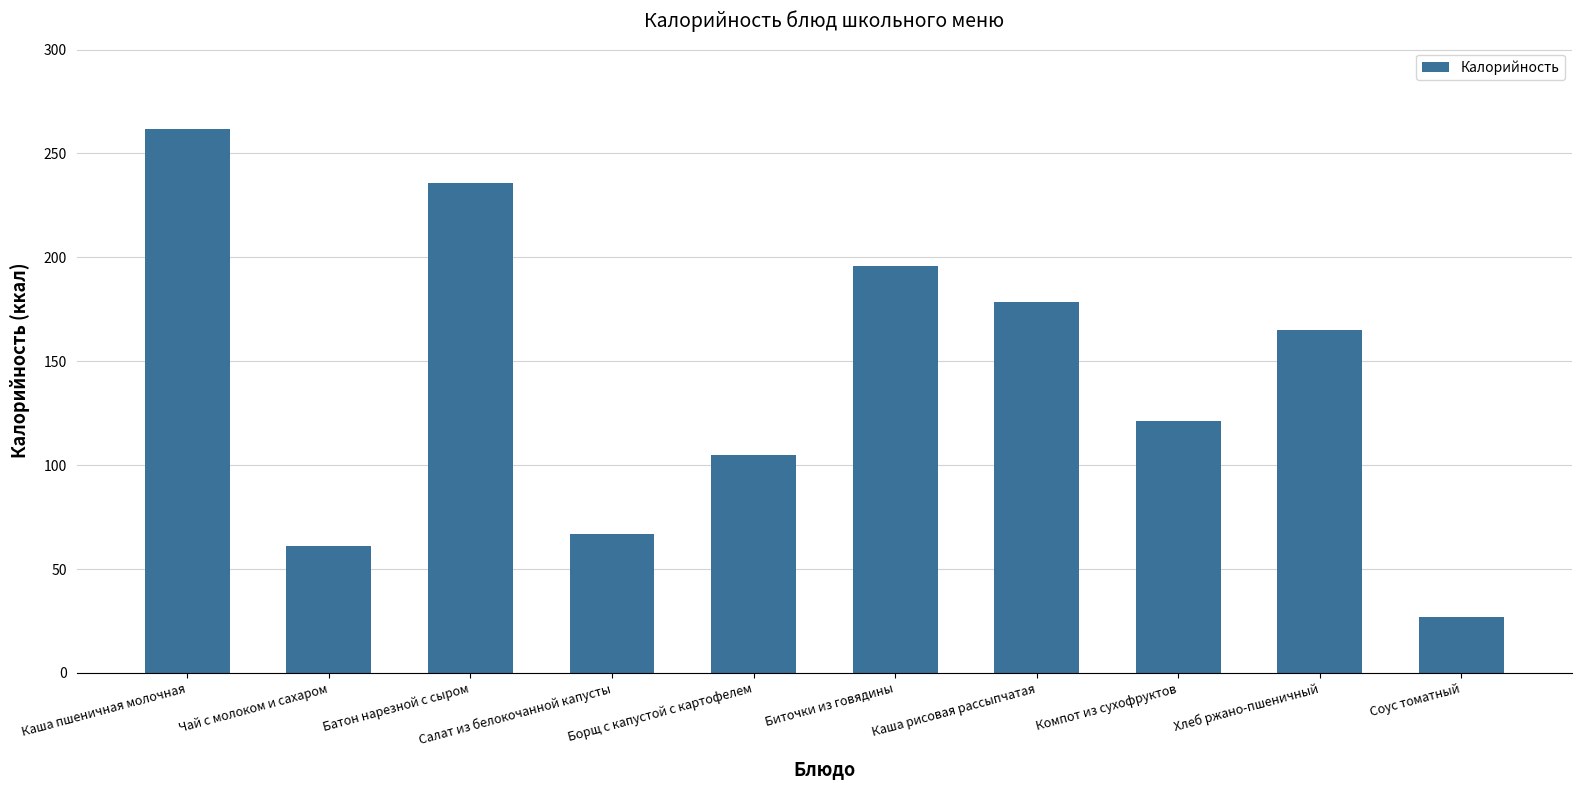

Rank the categories by value from lowest to highest.

Соус томатный, Чай с молоком и сахаром, Салат из белокочанной капусты, Борщ с капустой с картофелем, Компот из сухофруктов, Хлеб ржано-пшеничный, Каша рисовая рассыпчатая, Биточки из говядины, Батон нарезной с сыром, Каша пшеничная молочная